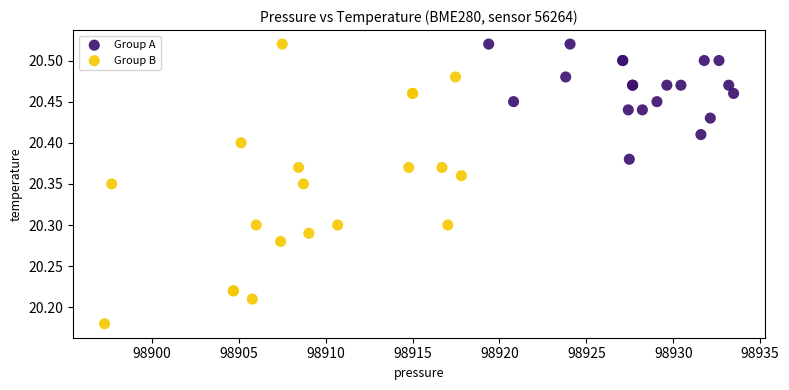

What are all the series names shown in the legend?

Group A, Group B